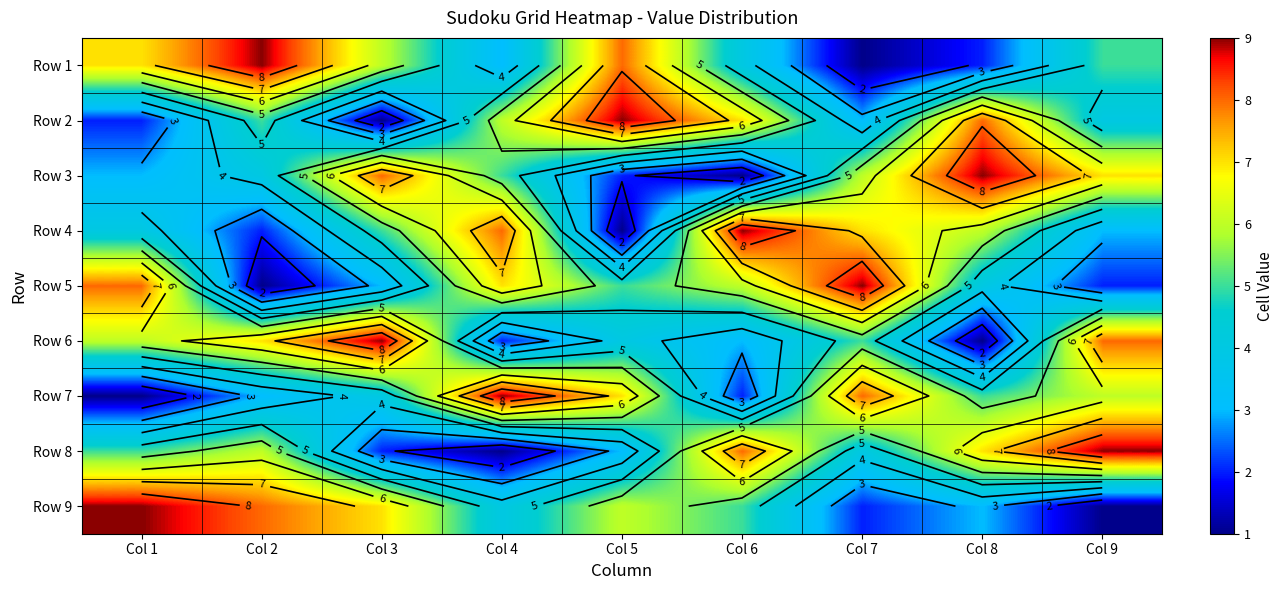

What is the sum of all Row 8 values?

45